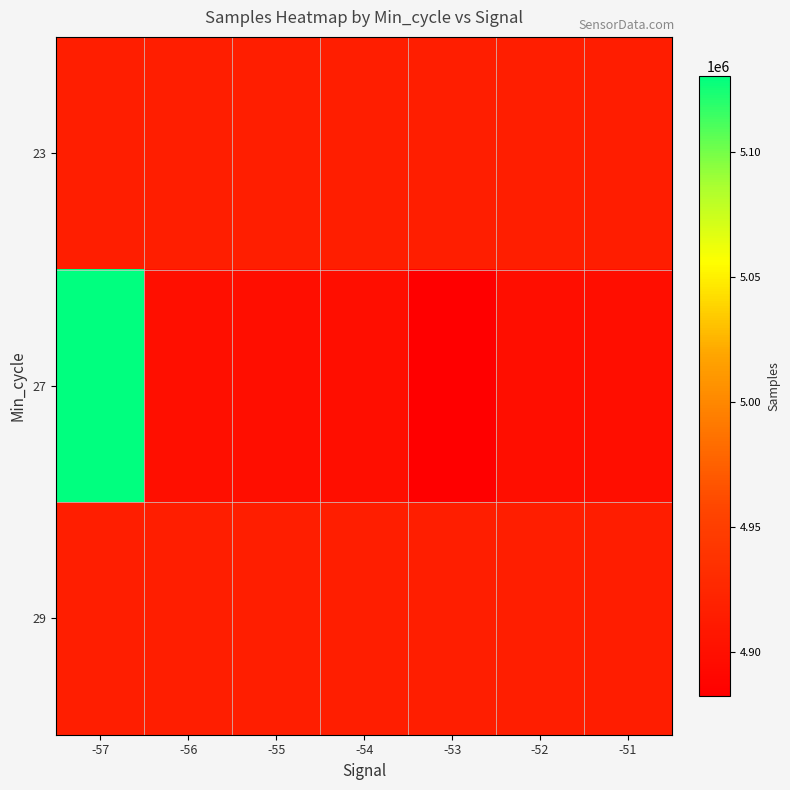

Reading right to left, extract all data points from this chart.

23: -51=4915452	-52=4915908	-53=4916031	-54=4915922	-55=4916015	-56=4915926	-57=4915845
27: -51=4898704	-52=4898399	-53=4882673	-54=4898410	-55=4898447	-56=4899990	-57=5130505
29: -51=4915452	-52=4915908	-53=4916031	-54=4915922	-55=4916015	-56=4916065	-57=4915845